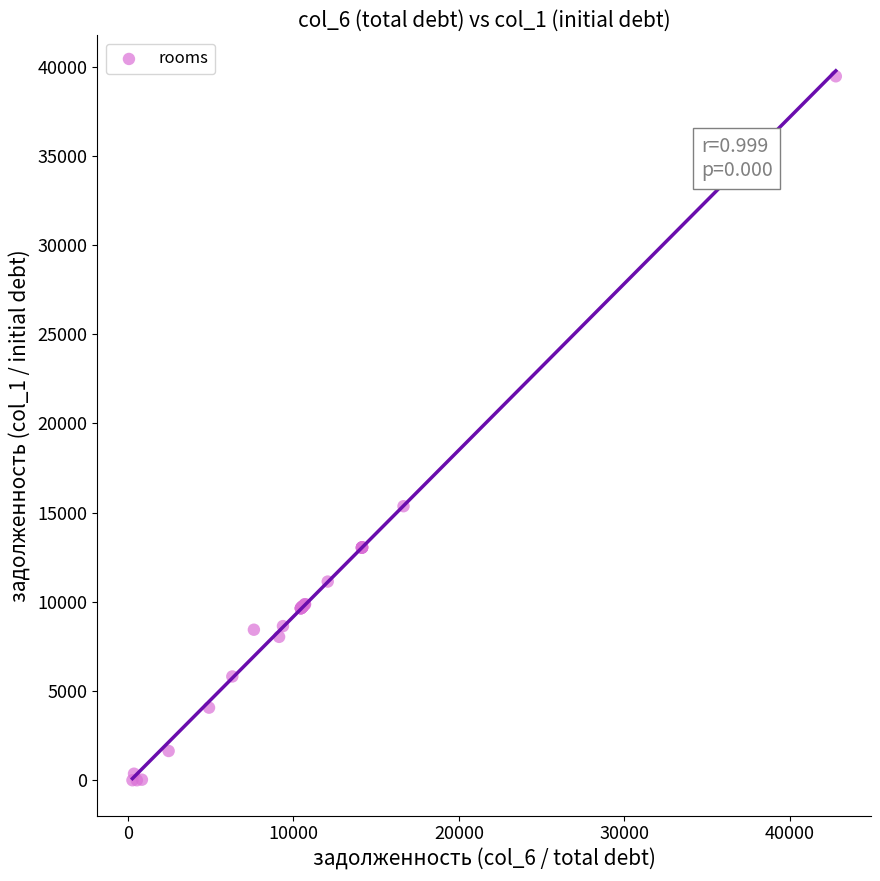

What Y value in the scatter plot is closest to 19728?

15360.0